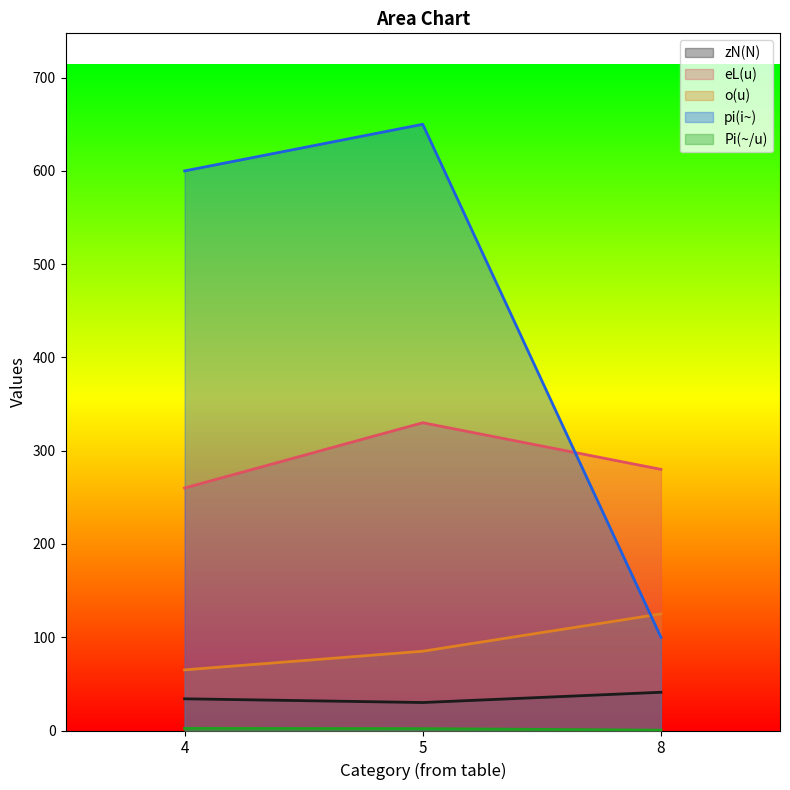

Which series changed the most between 5 and 8?

pi(i~)